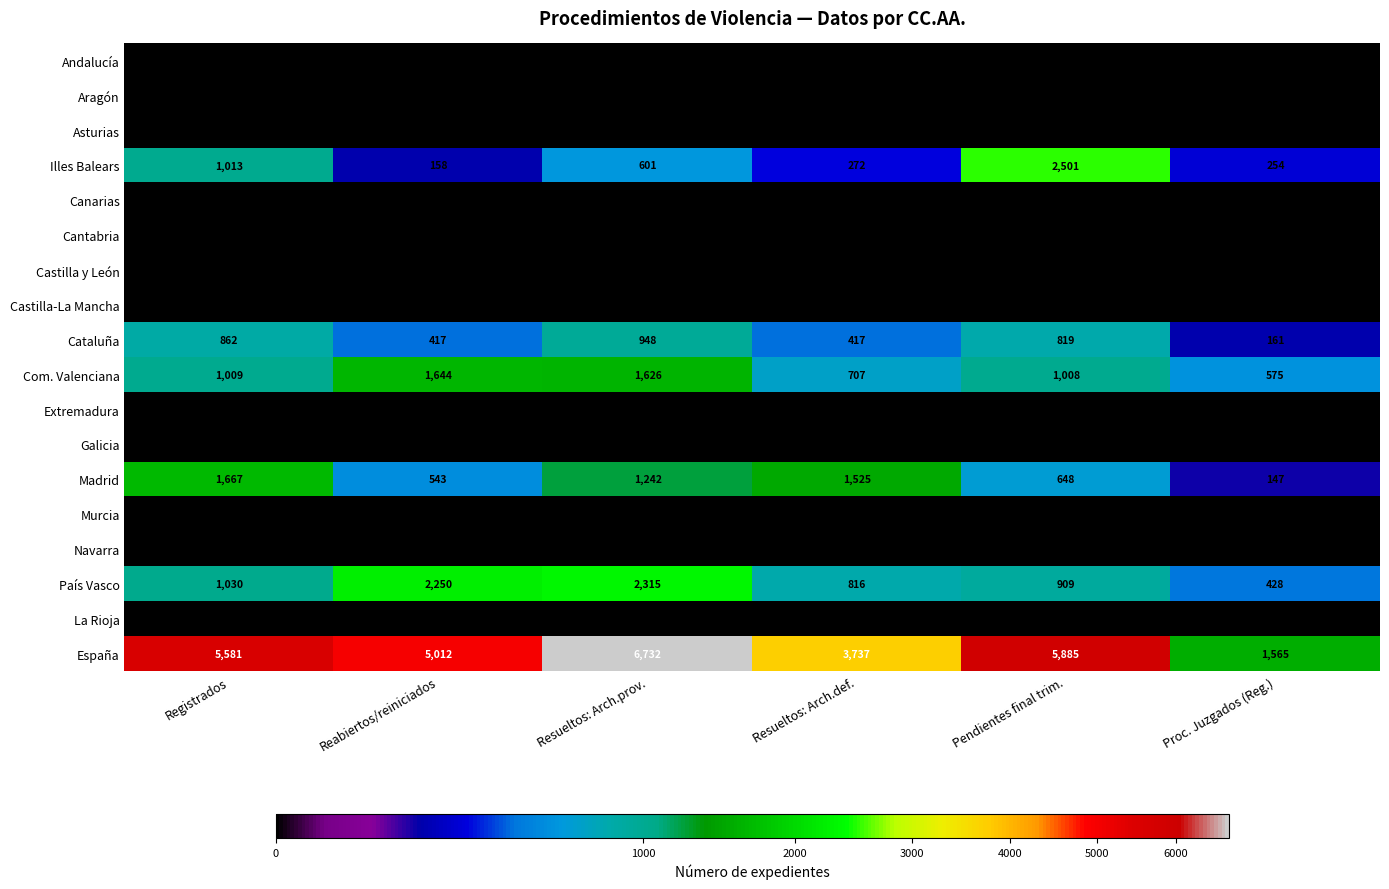

What is the total value across all series at Proc. Juzgados (Reg.)?

3130